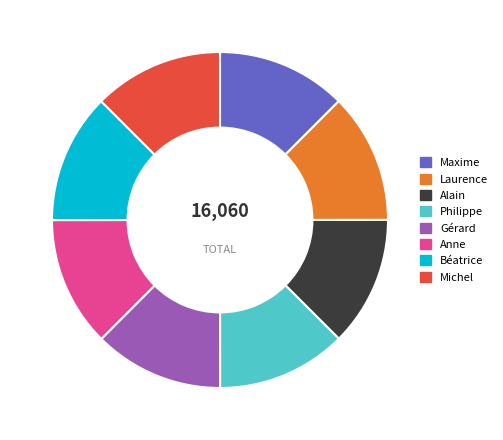

Is there any slice that represents more than half of the pie?

No